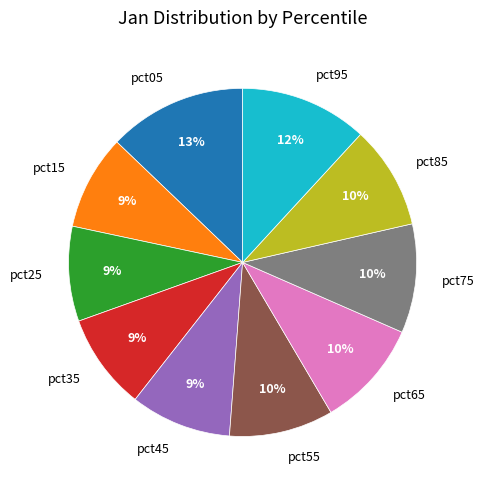

Which slice is the largest?

pct05